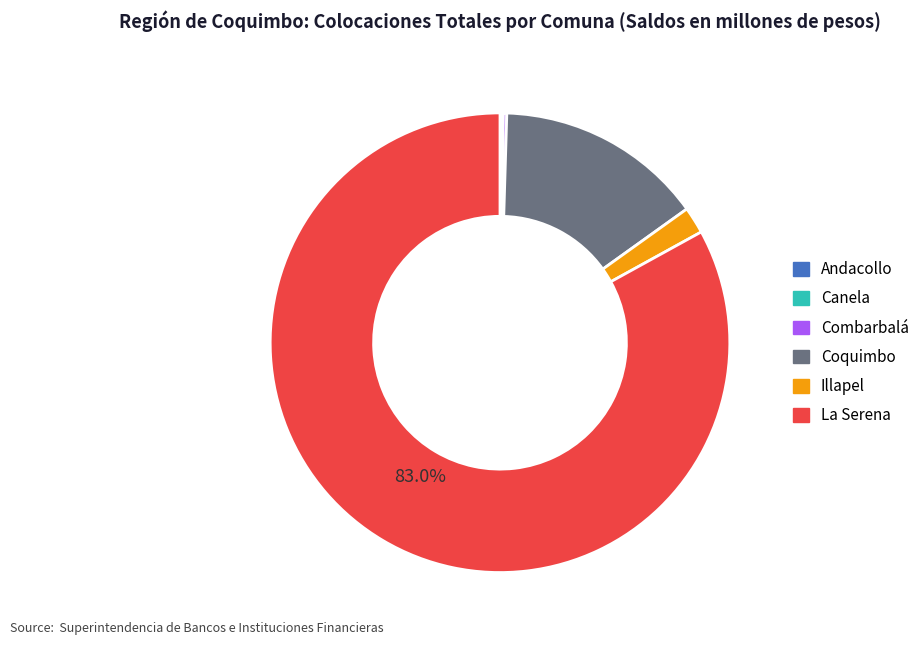

Between La Serena and Coquimbo, which is larger?

La Serena